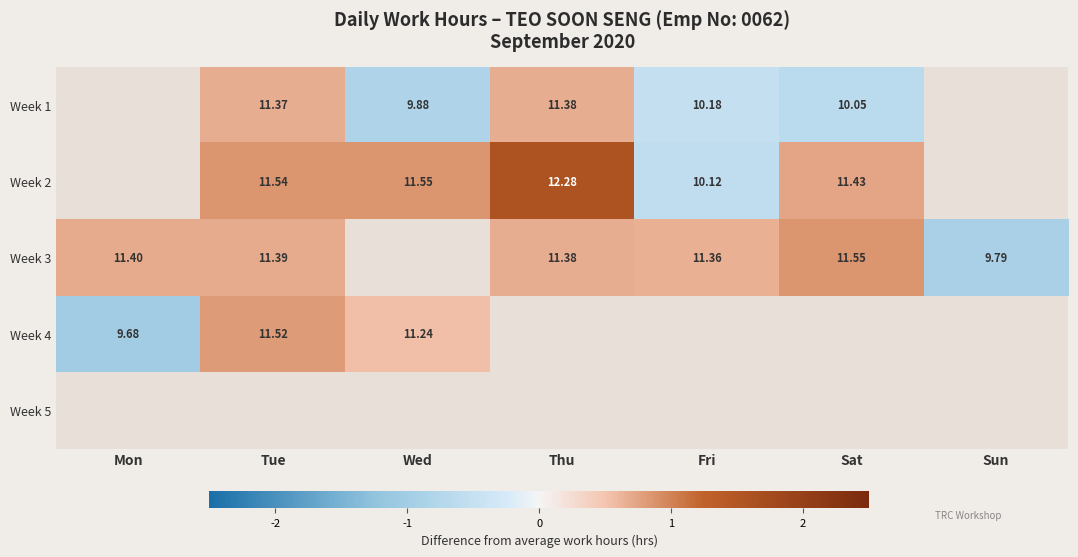

Which category has the highest value in the Week 3 series?

Sat